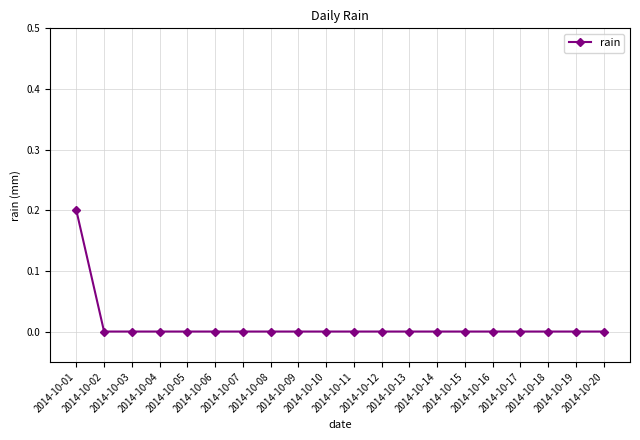

Between 2014-10-20 and 2014-10-01, which is larger?

2014-10-01